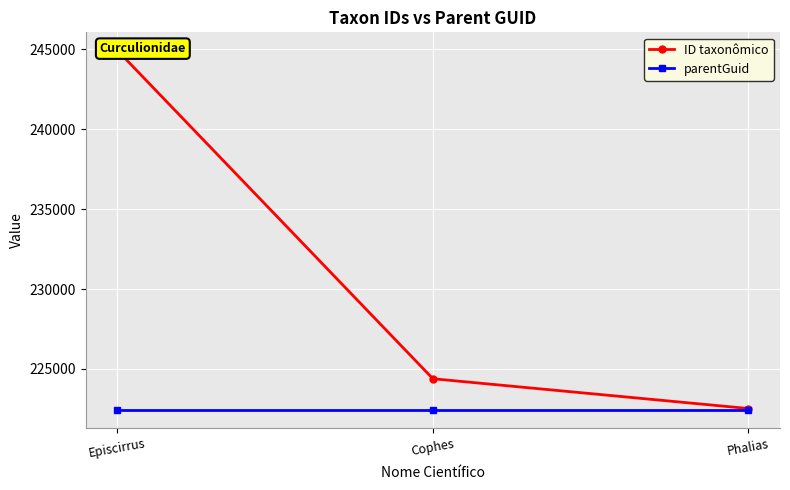

Reading left to right, transcribe all the data shown in this chart.

ID taxonômico: 244932	224387	222524
parentGuid: 222434	222434	222434